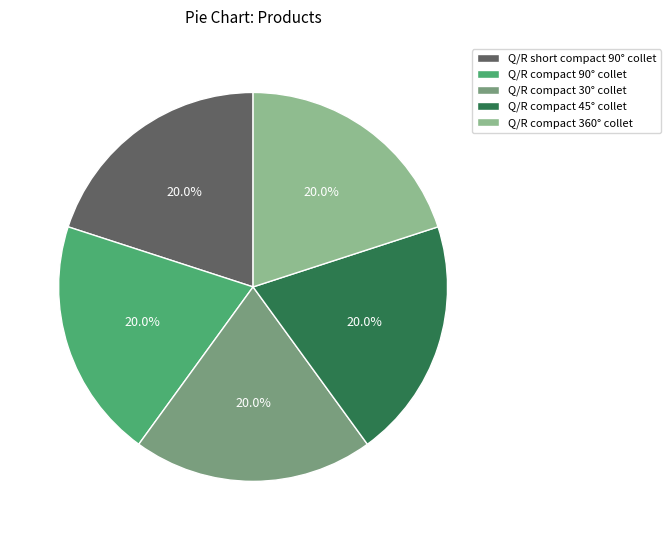

To the nearest percent, what percentage of the pie is Q/R short compact 90° collet?

20%